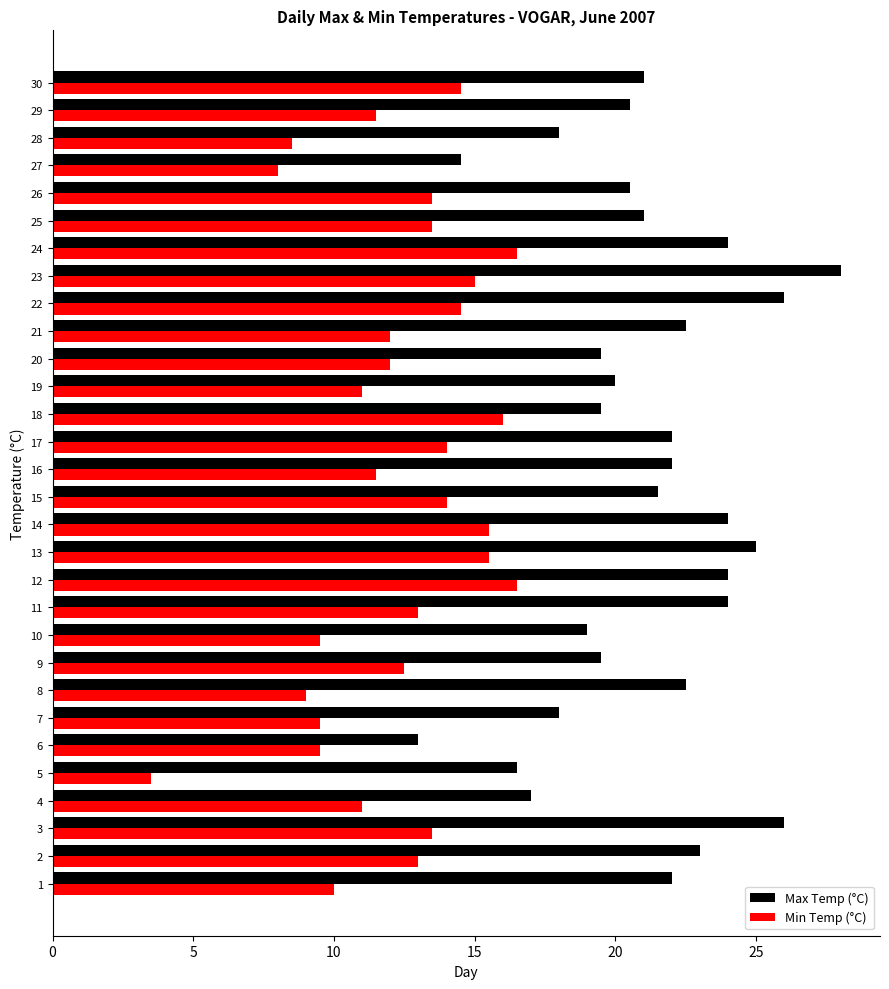

The value of Max Temp (°C) at 18 is 29.4. True or false?

False